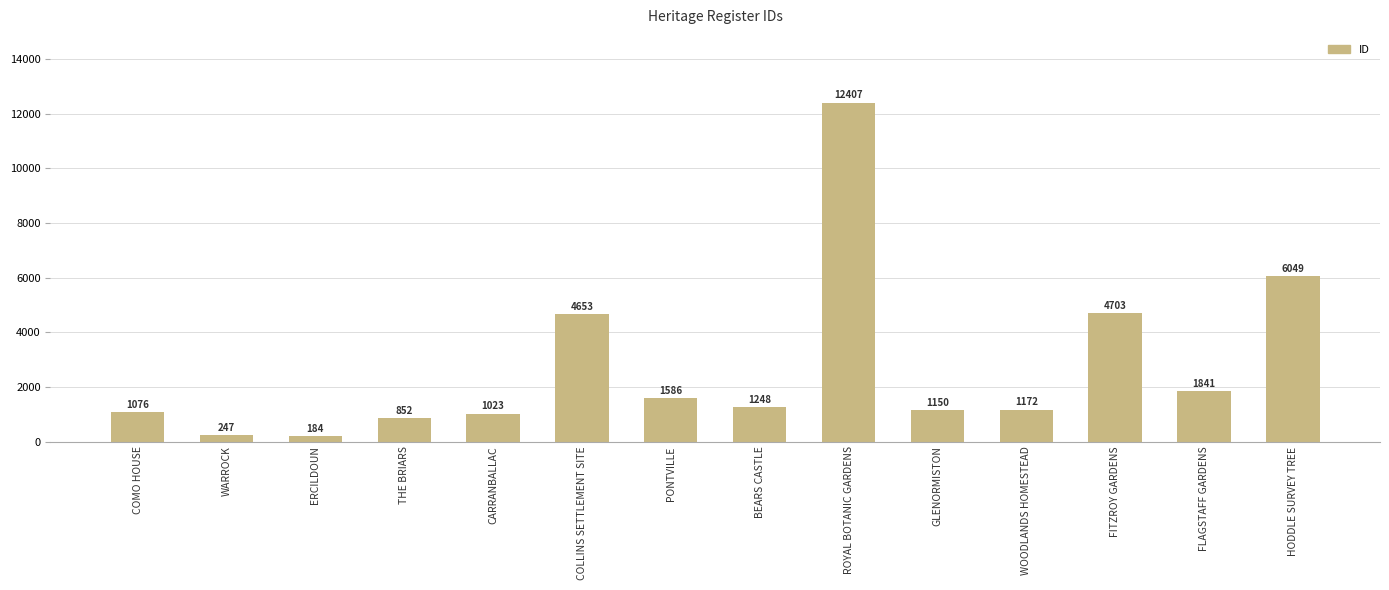

What is the ratio of the value at CARRANBALLAC to the value at FITZROY GARDENS?

0.2